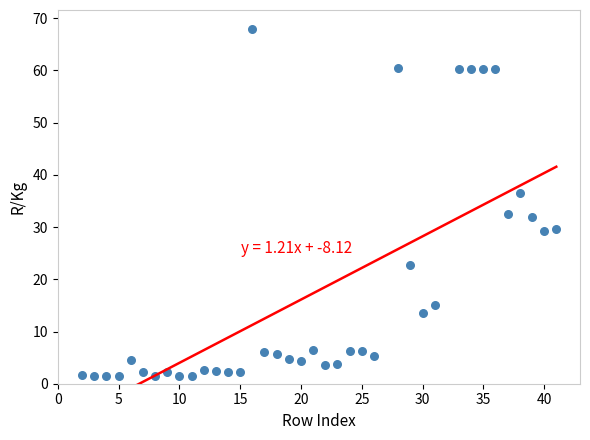

What is the range of Y values (max minus min)?

66.5